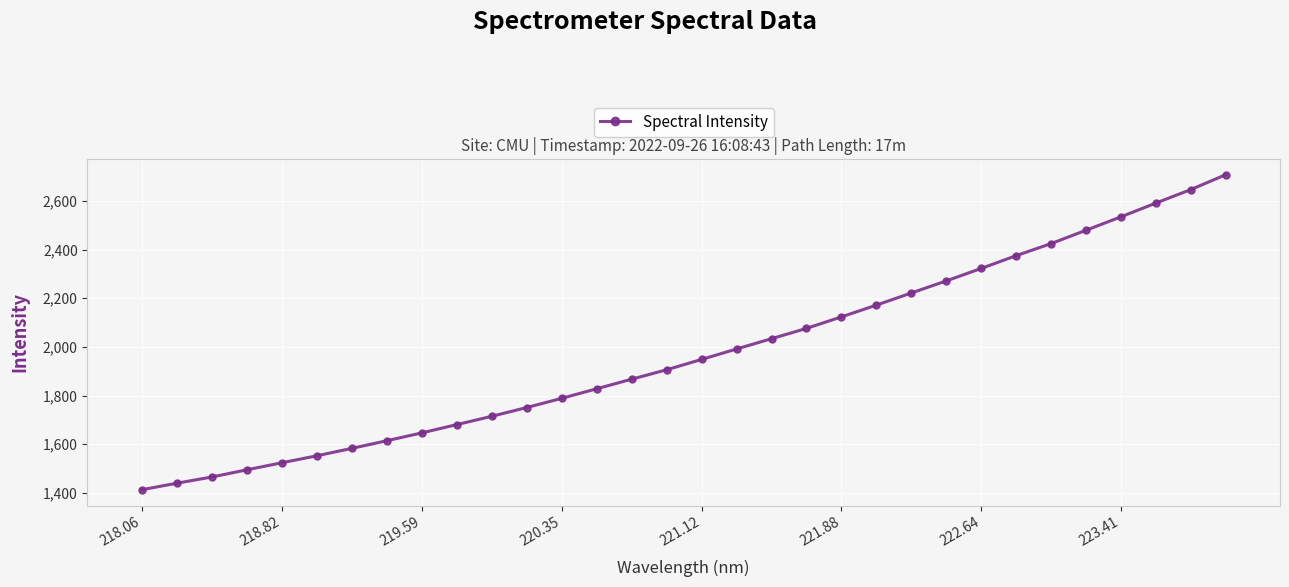

True or false: there are more than 2 points higher than both neighbors.

False